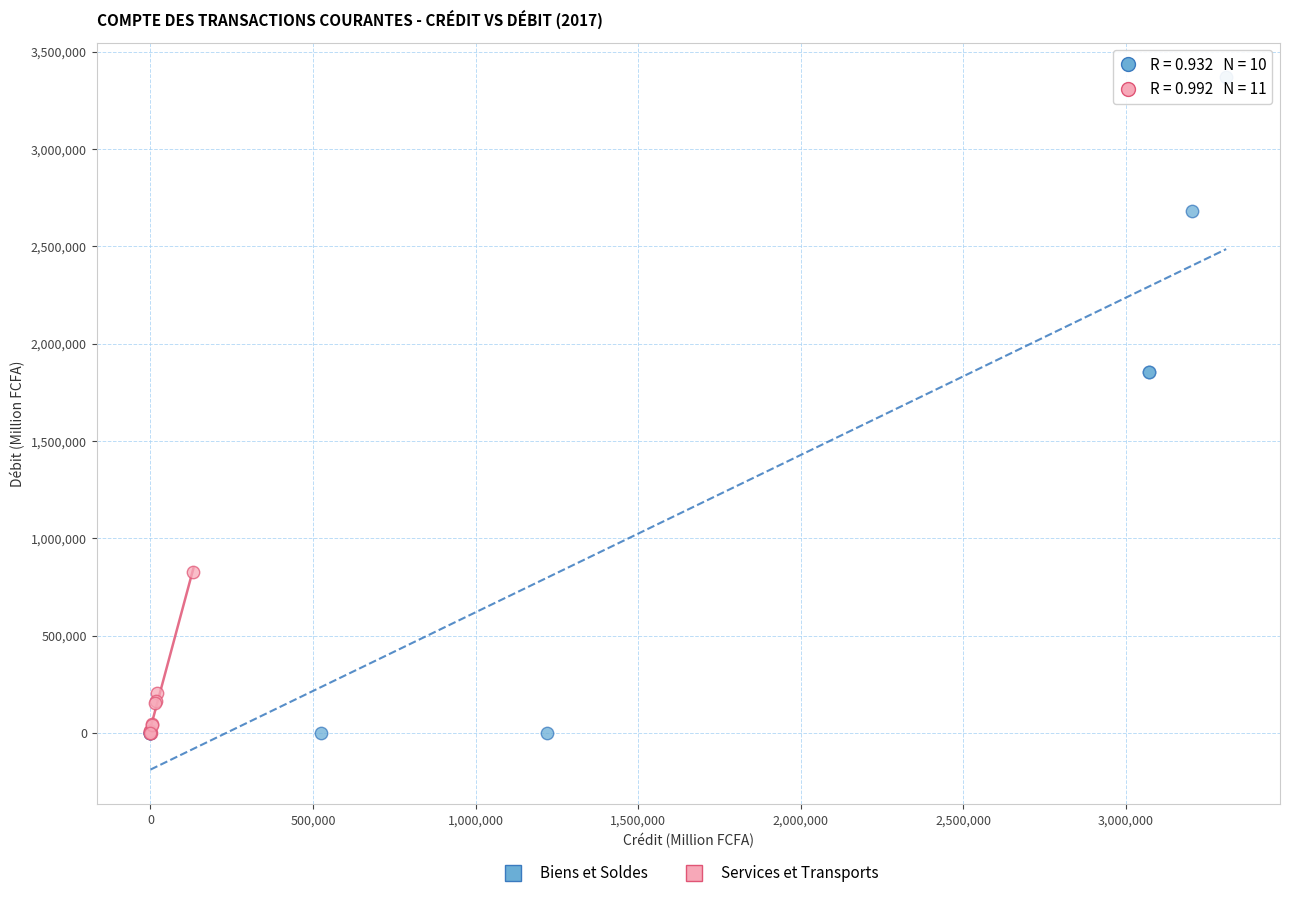

Which series has the widest spread of Y values?

Biens et Soldes